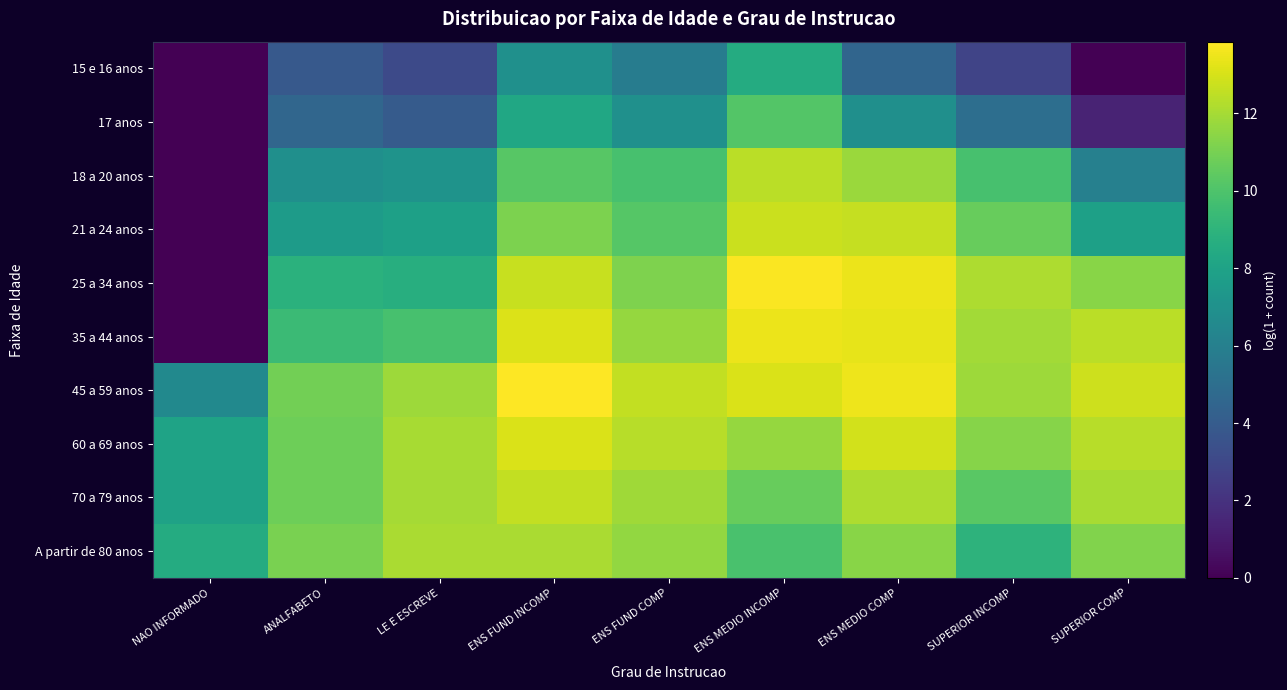

The value of 17 anos at SUPERIOR INCOMP is 1.9. True or false?

False